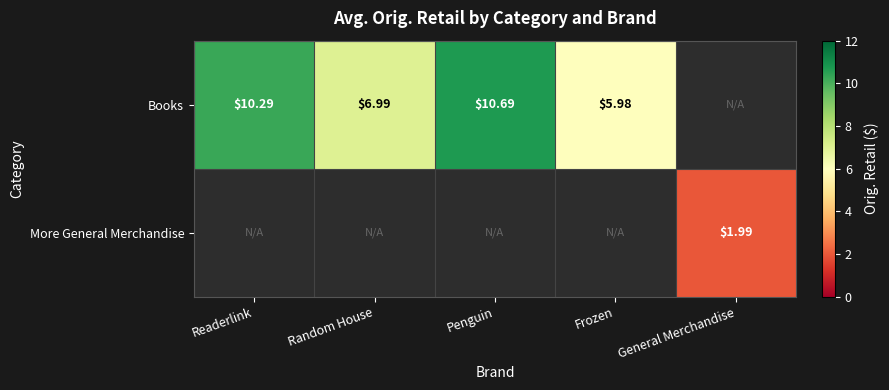

How many distinct data groups are displayed?

2